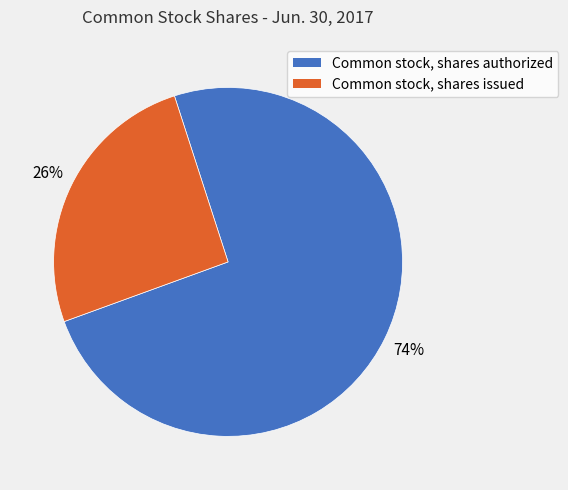

What is the majority slice?

Common stock, shares authorized